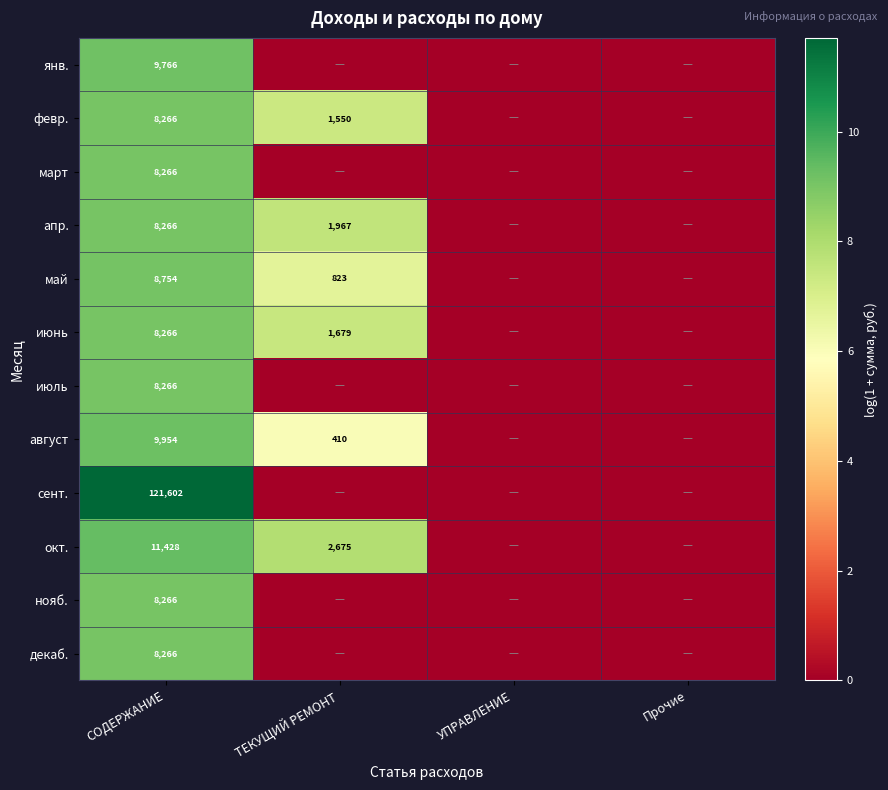

The август series shows 9954 at СОДЕРЖАНИЕ. True or false?

True